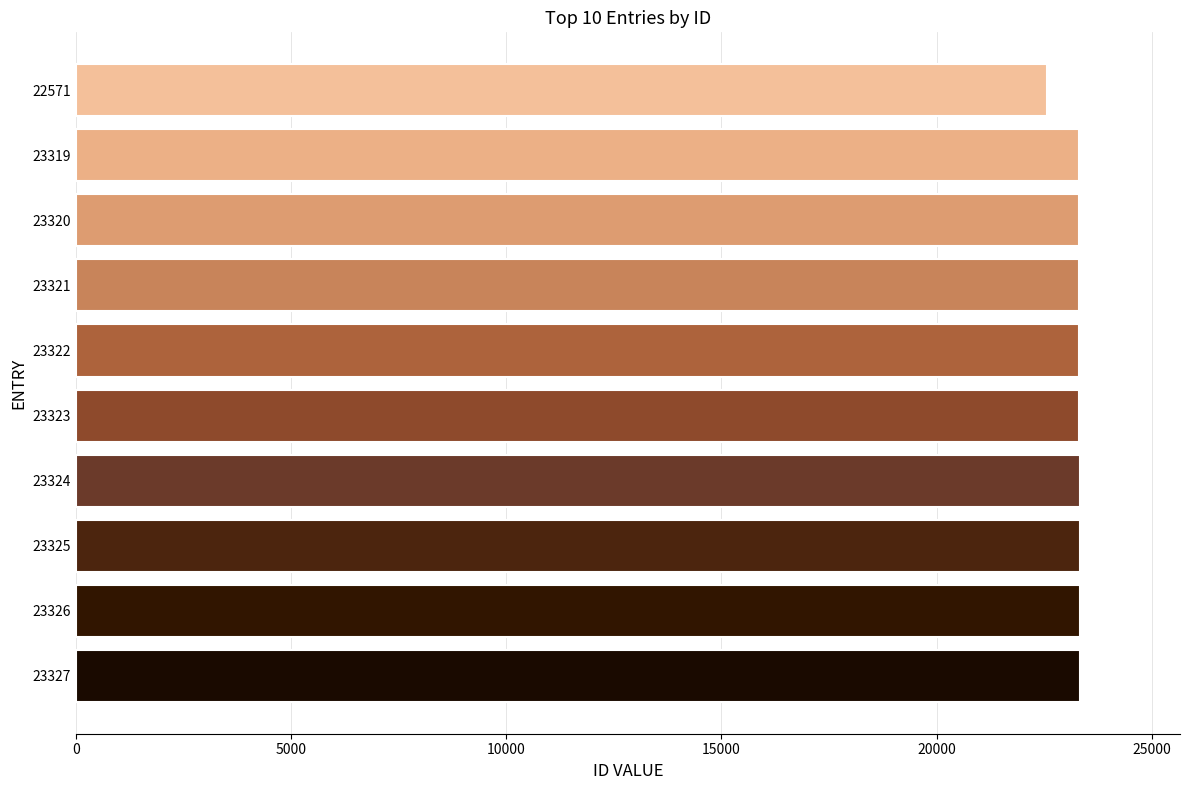

Approximately how many times larger is the value at 23327 compared to 23320?

1.0